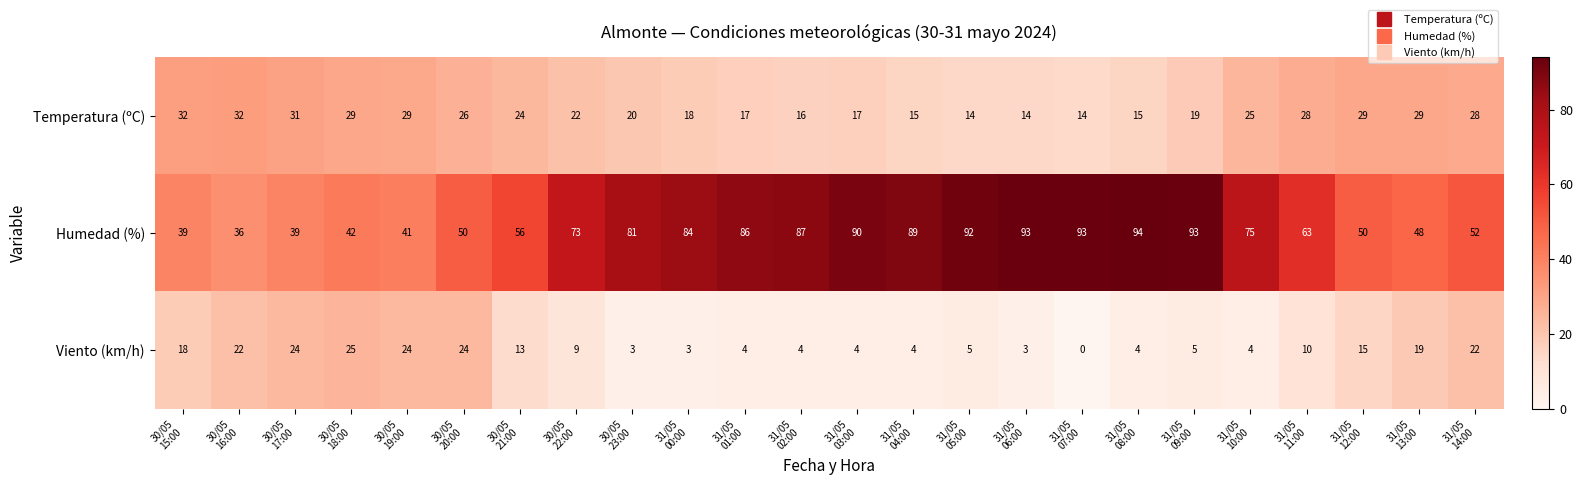

At how many categories does at least one series exceed 28?

24